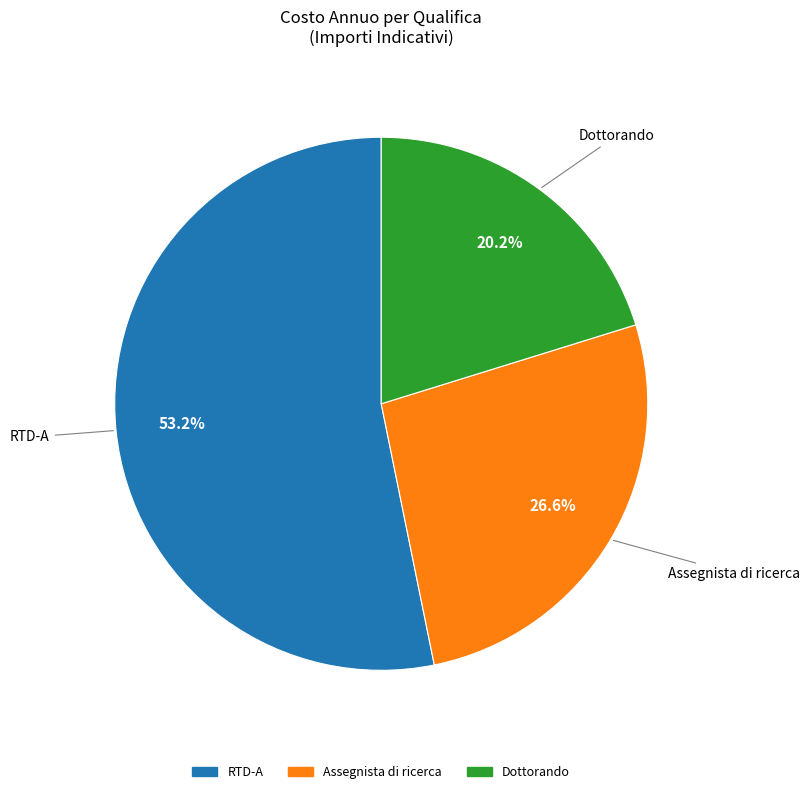

Between Assegnista di ricerca and RTD-A, which is larger?

RTD-A